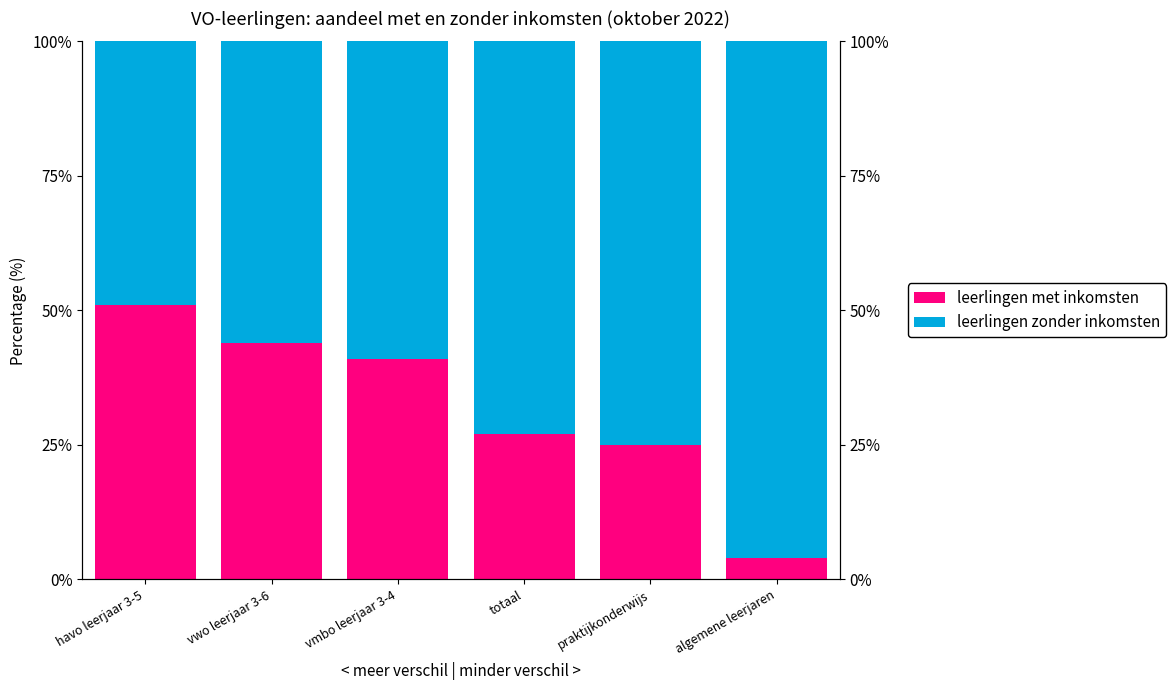

What is the total value across all series at vwo leerjaar 3-6?

100